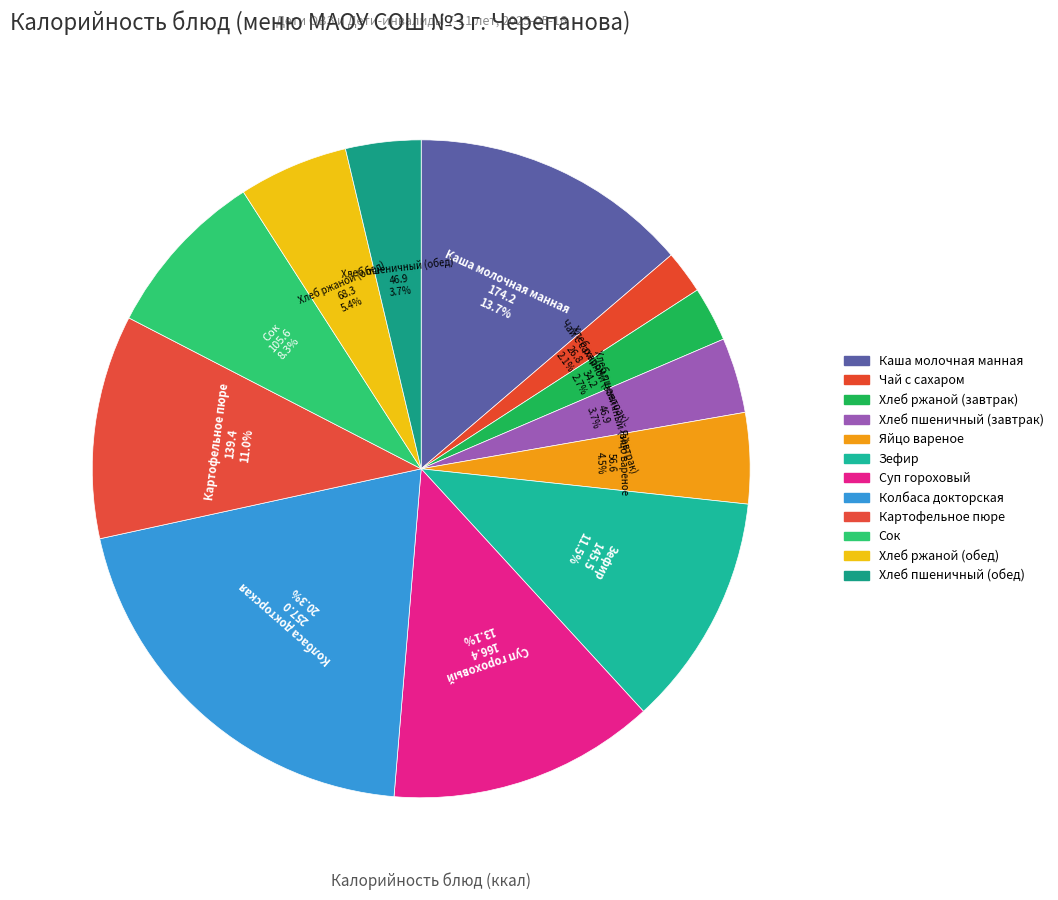

How many slices are in this pie chart?

12